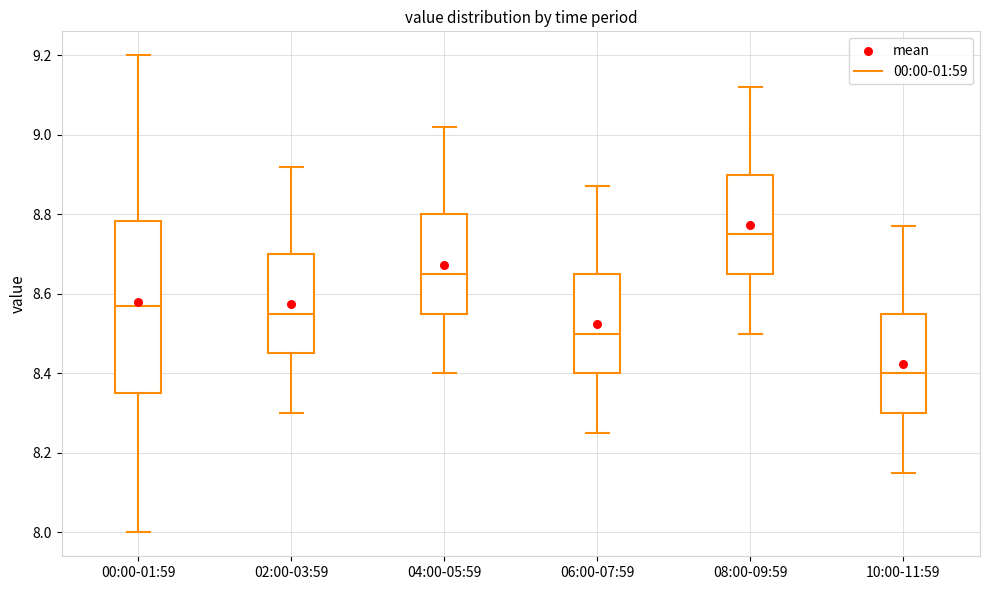

Reading left to right, read every box against the y-axis: the position of its median line, the range the box covers, and the ends of its whiskers. The values are not printed on the chart, so give them approximately, as read against the axis.

00:00-01:59: median 8.58, box 8.36 to 8.78, whiskers 8.00 to 9.20
02:00-03:59: median 8.56, box 8.46 to 8.70, whiskers 8.30 to 8.92
04:00-05:59: median 8.66, box 8.56 to 8.80, whiskers 8.40 to 9.02
06:00-07:59: median 8.50, box 8.40 to 8.66, whiskers 8.26 to 8.88
08:00-09:59: median 8.76, box 8.66 to 8.90, whiskers 8.50 to 9.12
10:00-11:59: median 8.40, box 8.30 to 8.56, whiskers 8.16 to 8.78